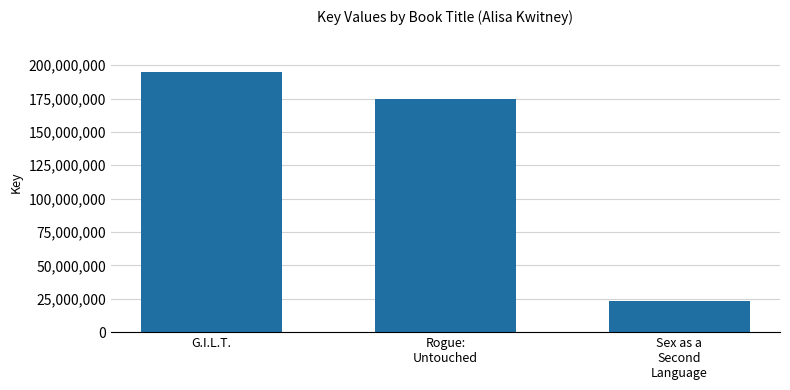

What value does the data have at Sex as a
Second
Language, to the nearest 100?

22985100